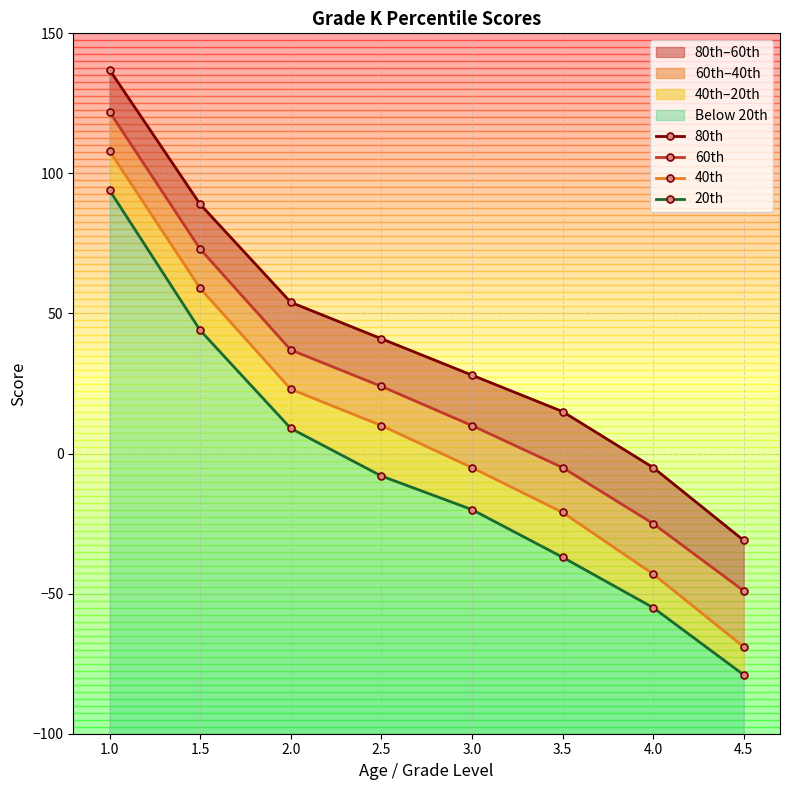

List the series in order of their overall mean, highest first.

80th, 60th, 40th, 20th